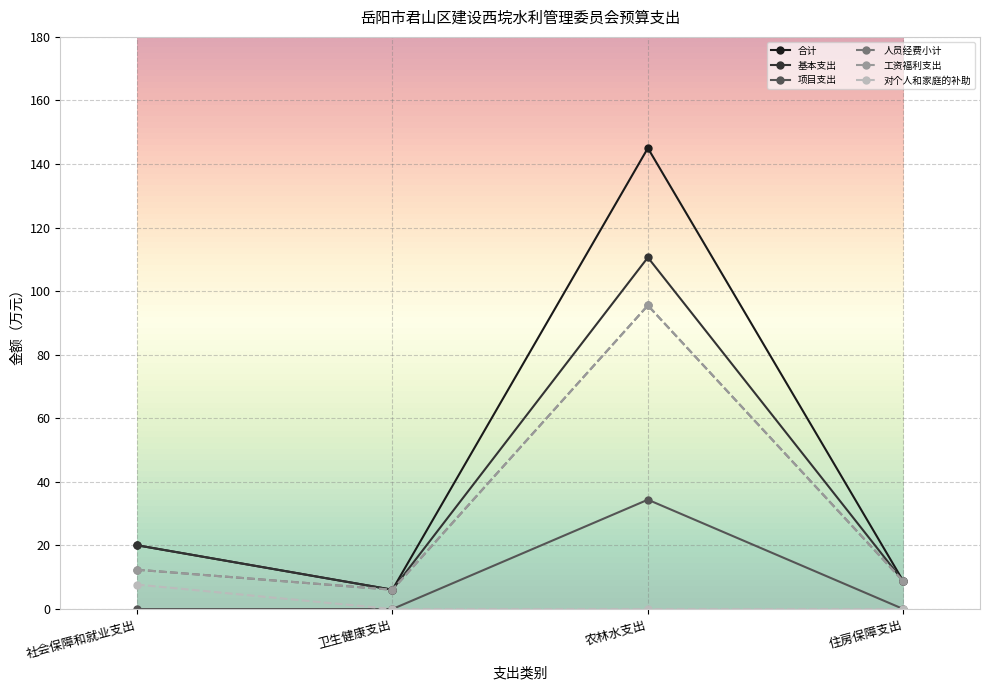

Which category has the lowest value across all series?

社会保障和就业支出